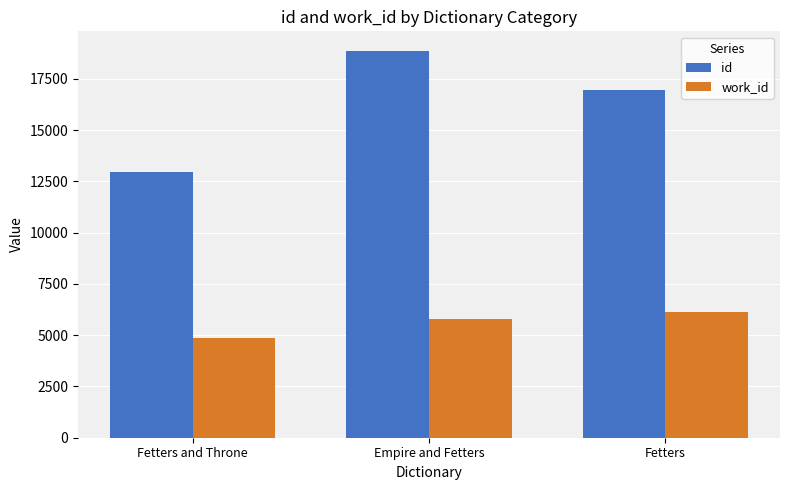

What is the spread (max minus min) of values at Fetters and Throne?

8103.0